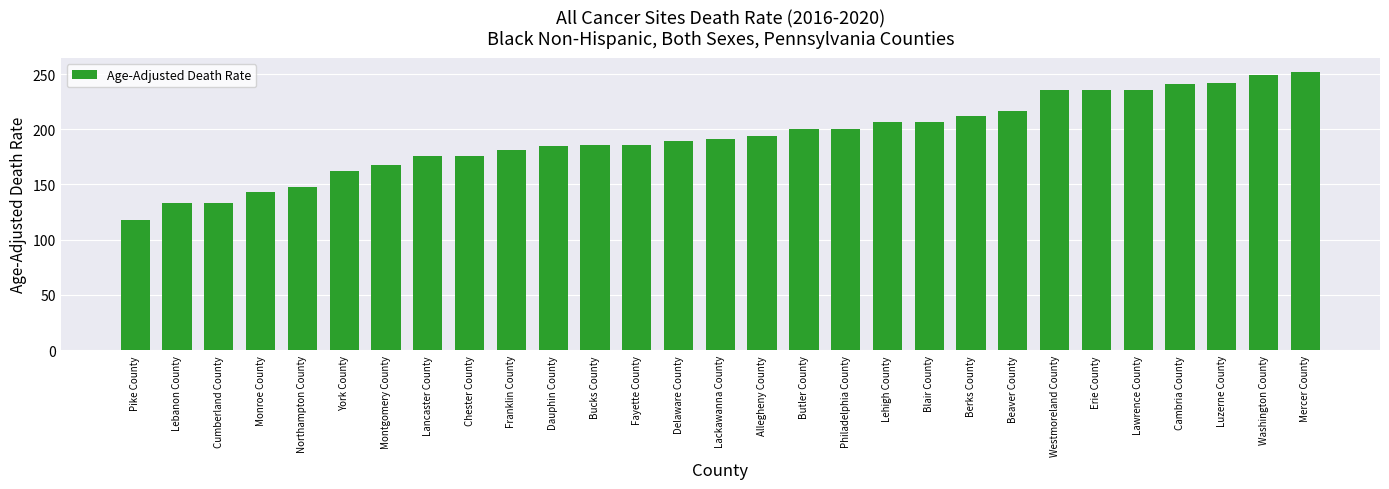

Does the chart contain stacked bars?

No